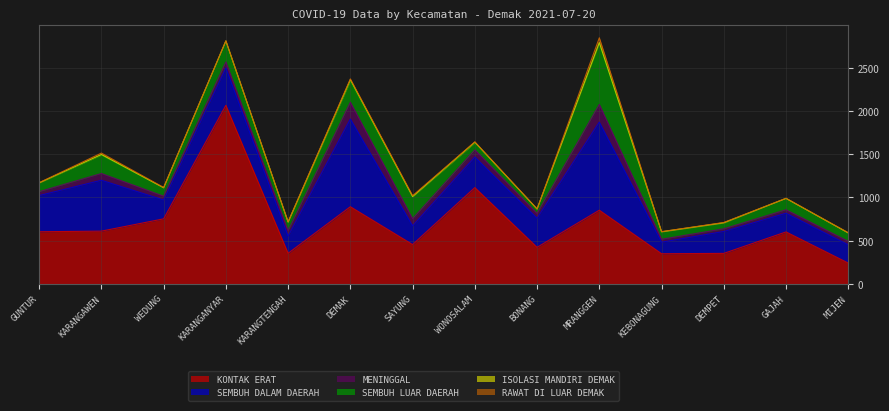

The SEMBUH DALAM DAERAH series shows 218 at WEDUNG. True or false?

True